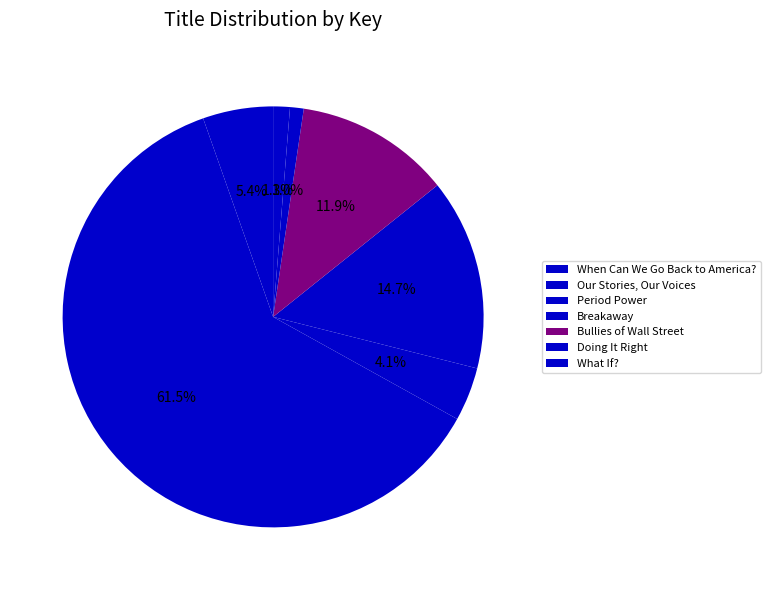

Does any single category account for the majority?

Yes